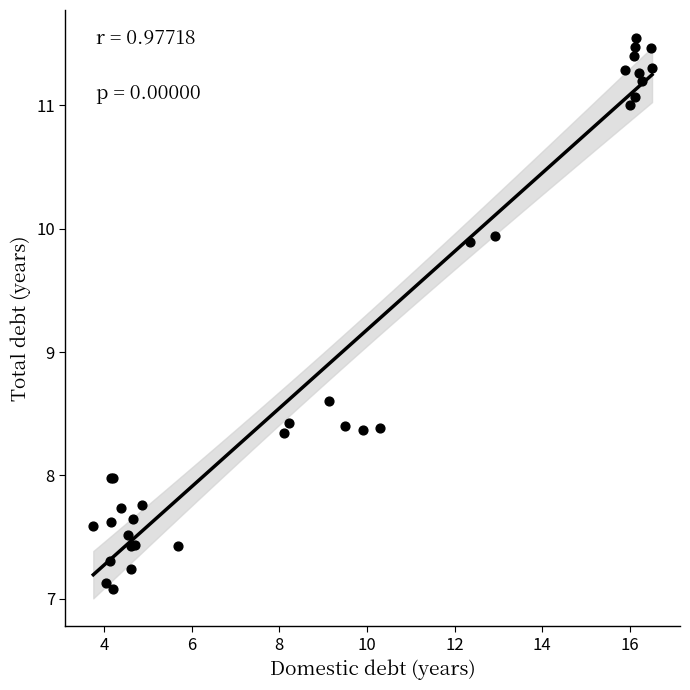

What Y value in the scatter plot is closest to 9?

8.6